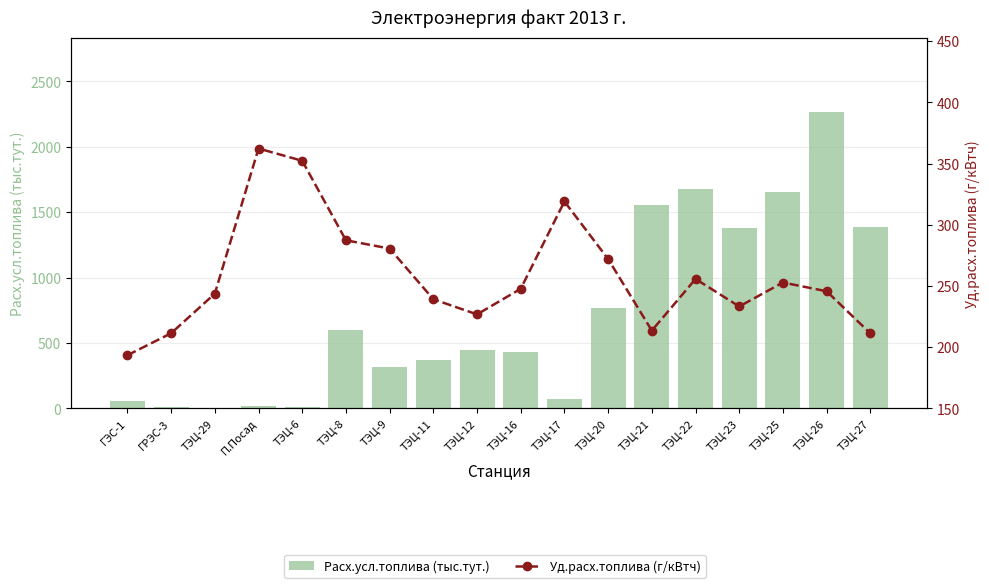

Which label corresponds to the smallest value in the chart?

ТЭЦ-29